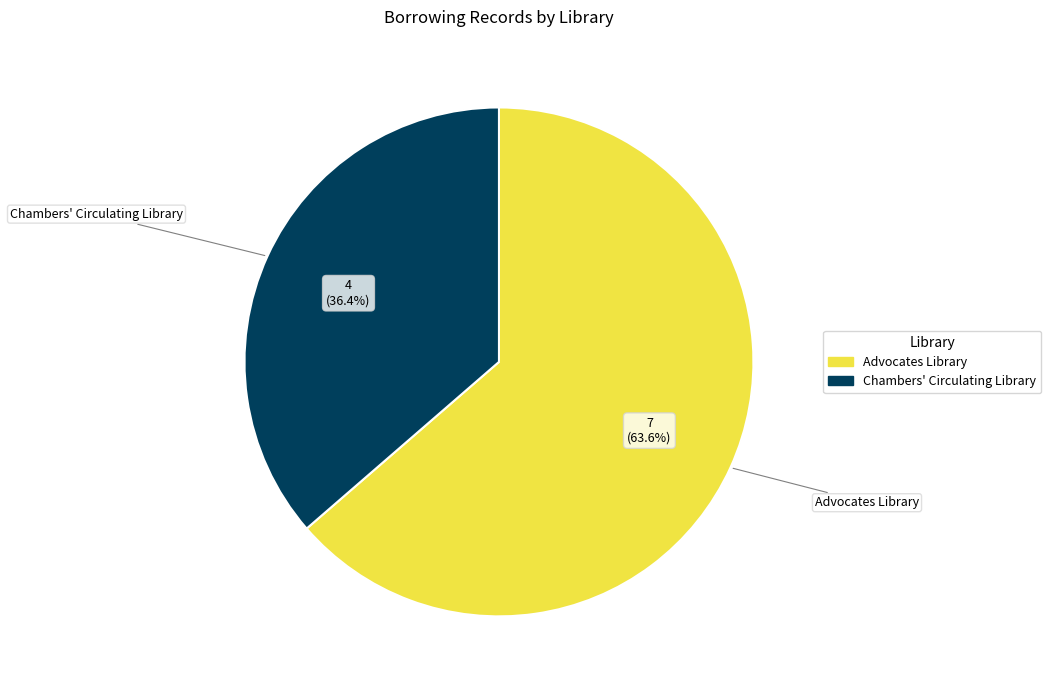

Is there a majority slice in this chart?

Yes